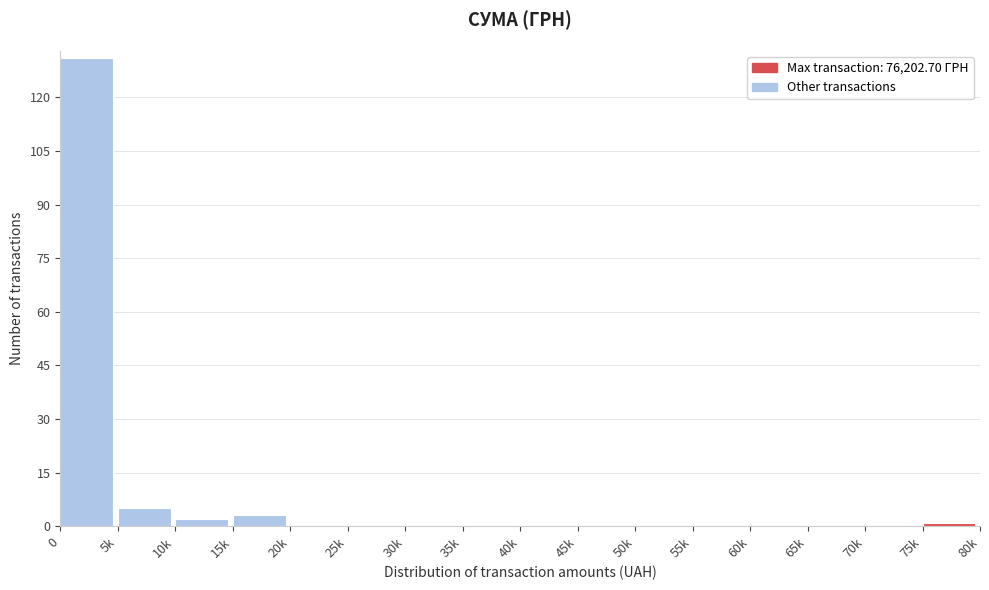

Reading left to right, transcribe all the data shown in this chart.

0=131	5k=5	10k=2	15k=3	20k=0	25k=0	30k=0	35k=0	40k=0	45k=0	50k=0	55k=0	60k=0	65k=0	70k=0	75k=1